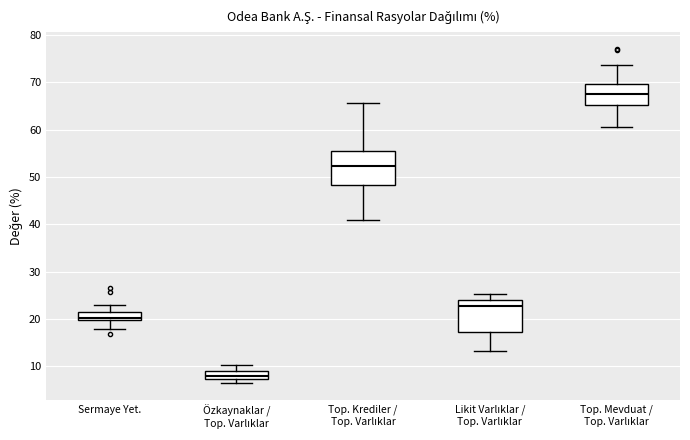

Reading left to right, transcribe this box plot: for each box, give where its median line is, the range the box spans, and where its two whiskers end, as read against the y-axis. The values are not printed on the chart, so give them approximately, as read against the axis.

Sermaye Yet.: median 20 (just above the box's lower edge), box 20 to 22, whiskers 18 to 23
Özkaynaklar / Top. Varlıklar: median 8, box 7 to 9, whiskers 6 to 10
Top. Krediler / Top. Varlıklar: median 52, box 48 to 56, whiskers 41 to 66
Likit Varlıklar / Top. Varlıklar: median 23, box 17 to 24, whiskers 13 to 25
Top. Mevduat / Top. Varlıklar: median 68, box 65 to 70, whiskers 60 to 74